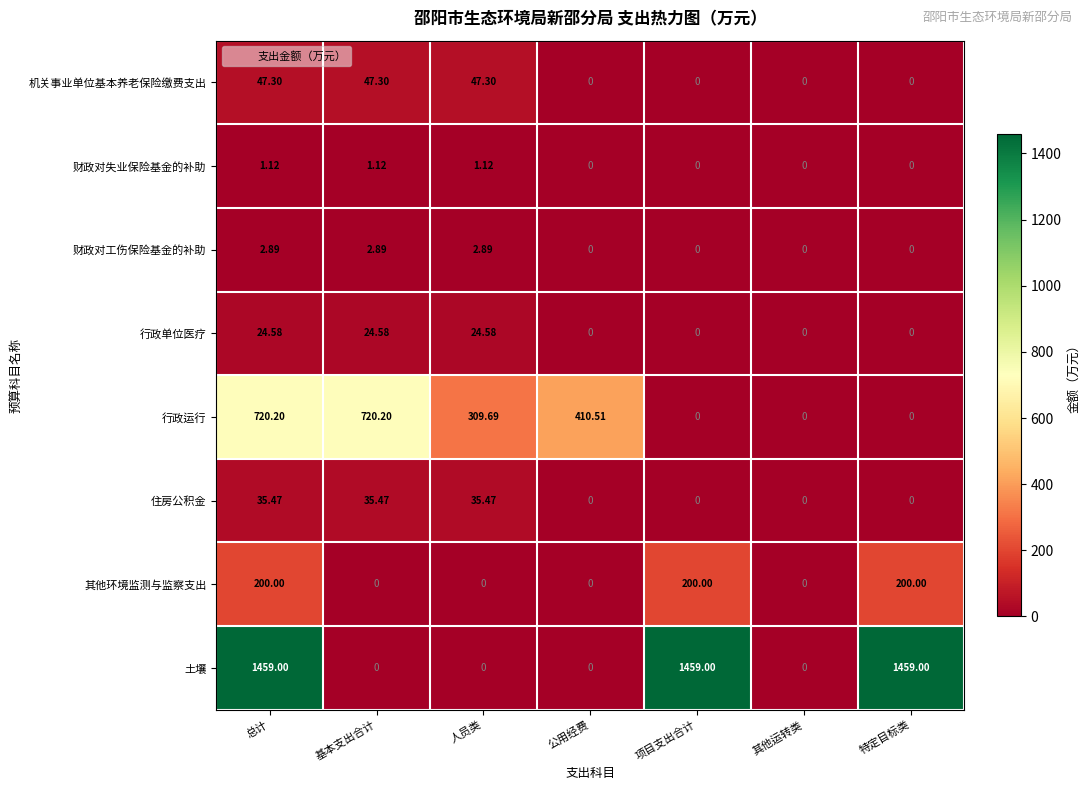

Which series has the widest spread of values?

土壤